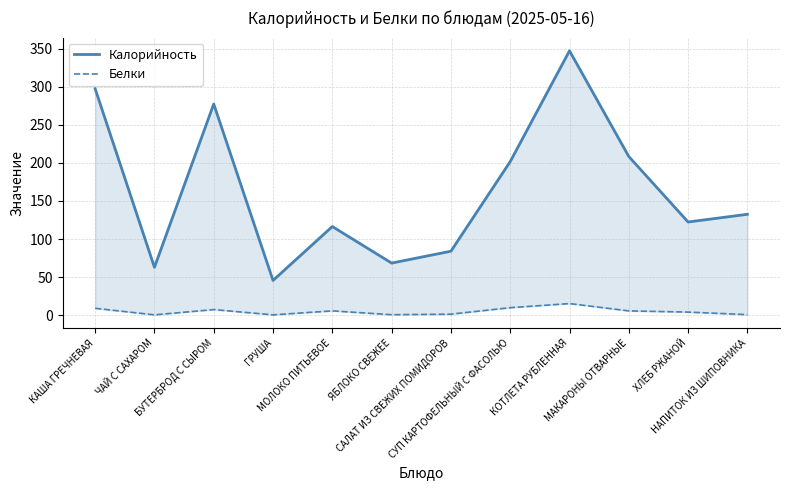

True or false: Белки and Калорийность intersect in this chart.

False